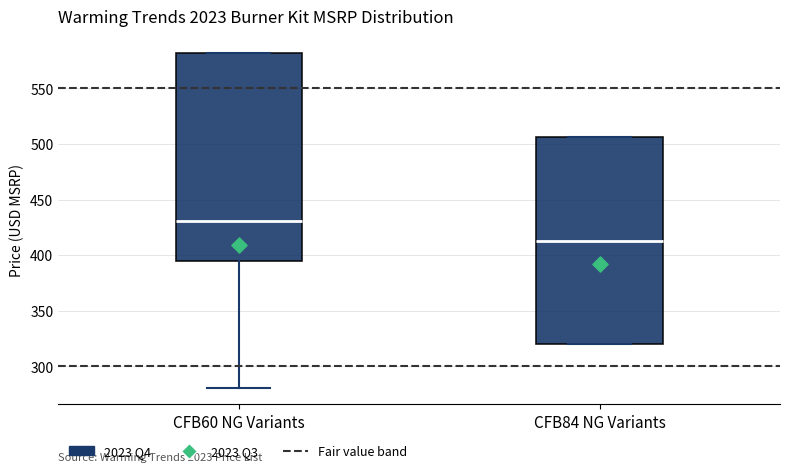

Where does the median line of the box for CFB84 NG Variants sit on the y-axis? The values are not printed on the chart, so give them approximately, as read against the axis.

415